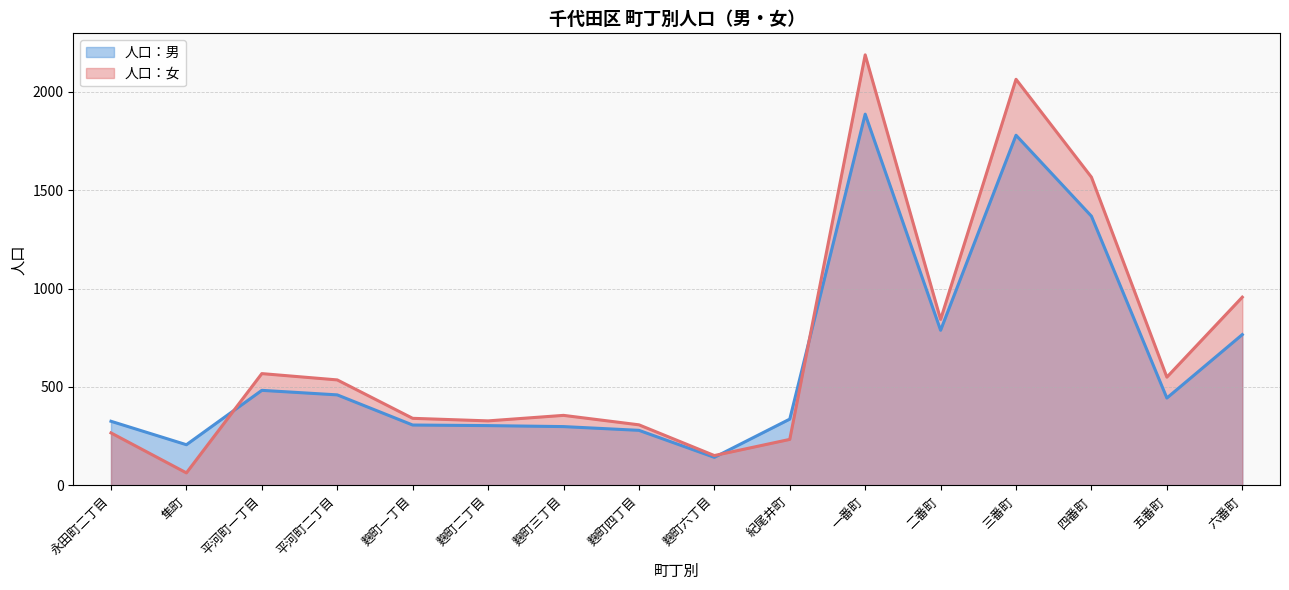

Which has a higher value, 平河町二丁目 or 隼町?

平河町二丁目